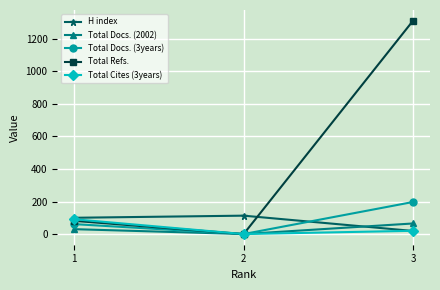

What is the greatest value displayed?

1311